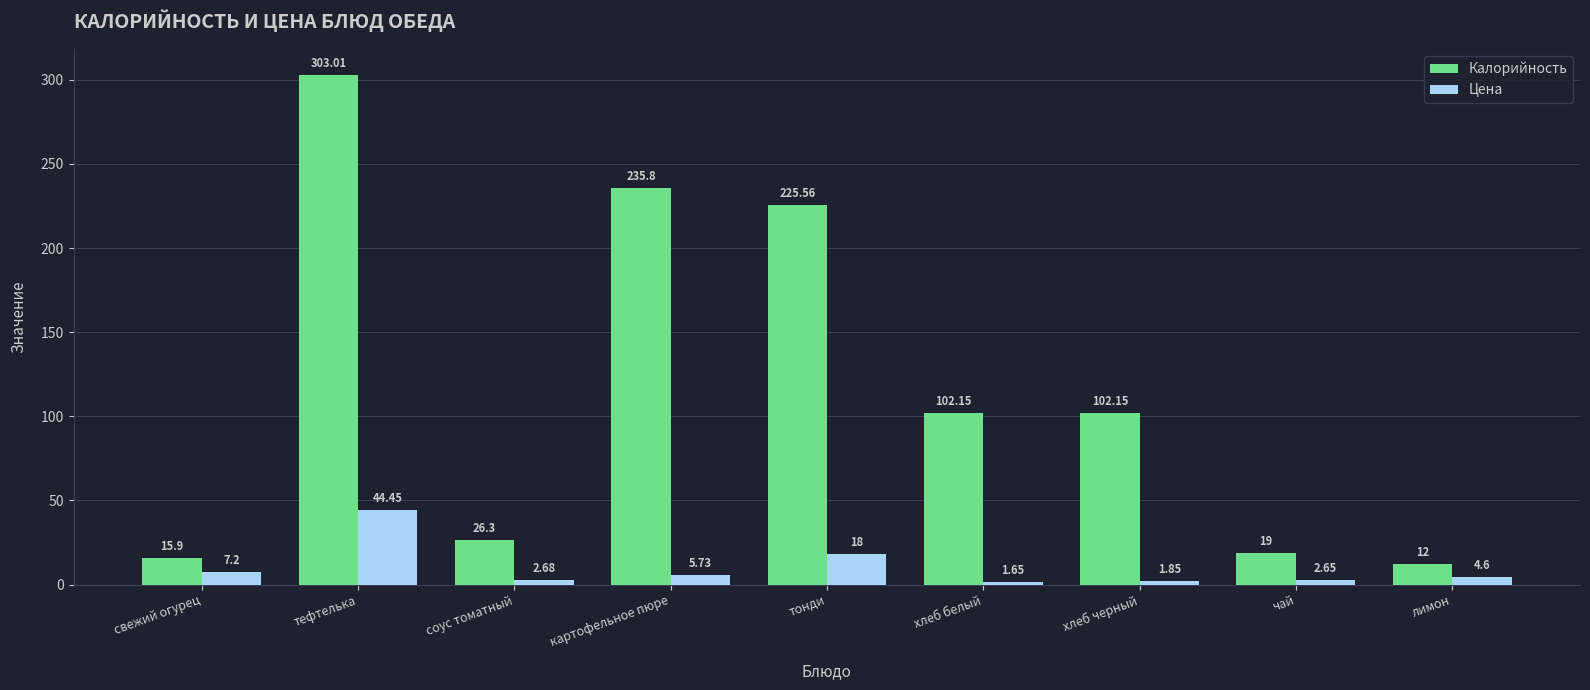

Does the chart contain any negative values?

No